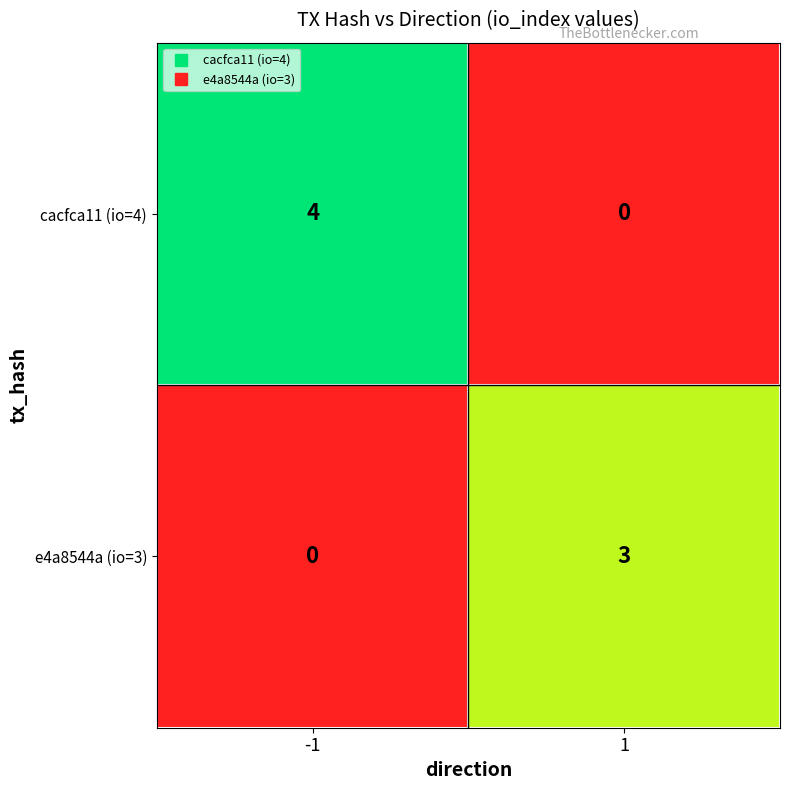

What is the difference between the maximum and minimum values in the cacfca11 (io=4) series?

4